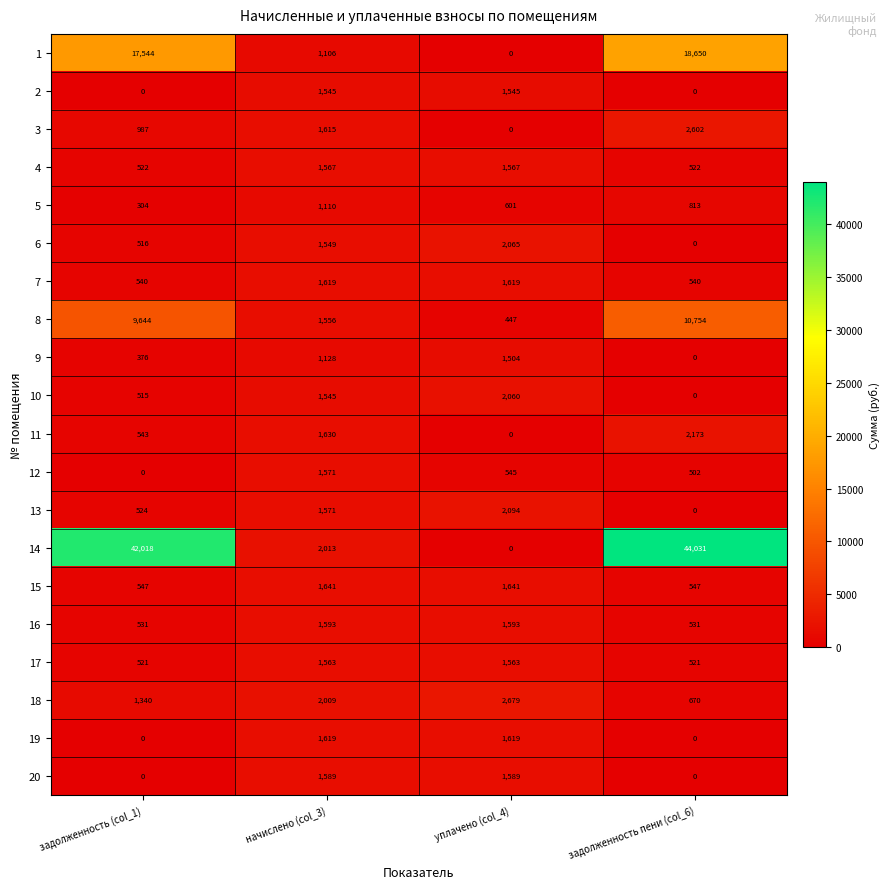

Is the value of 9 at начислено (col_3) greater than the value of 5 at задолженность (col_1)?

Yes